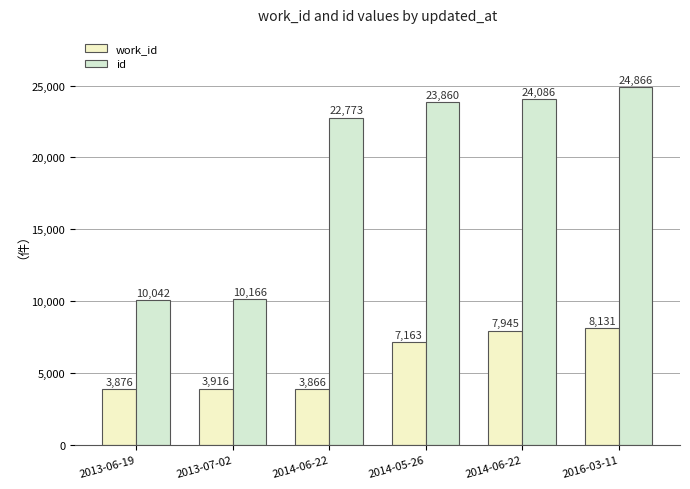

Reading left to right, extract all data points from this chart.

work_id: 3876	3916	3866	7163	7945	8131
id: 10042	10166	22773	23860	24086	24866